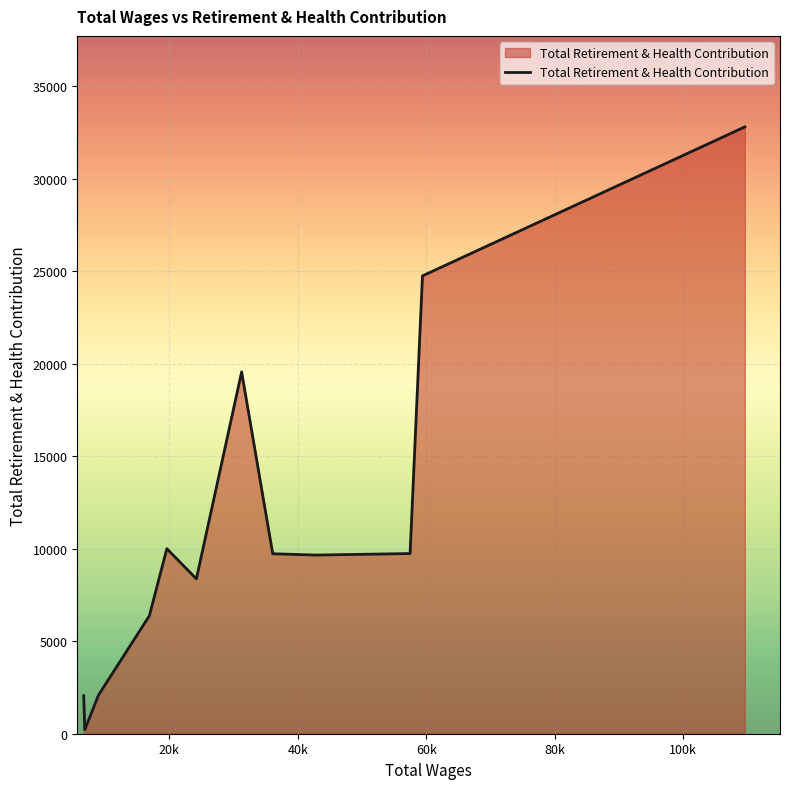

What is the greatest value displayed?

32793